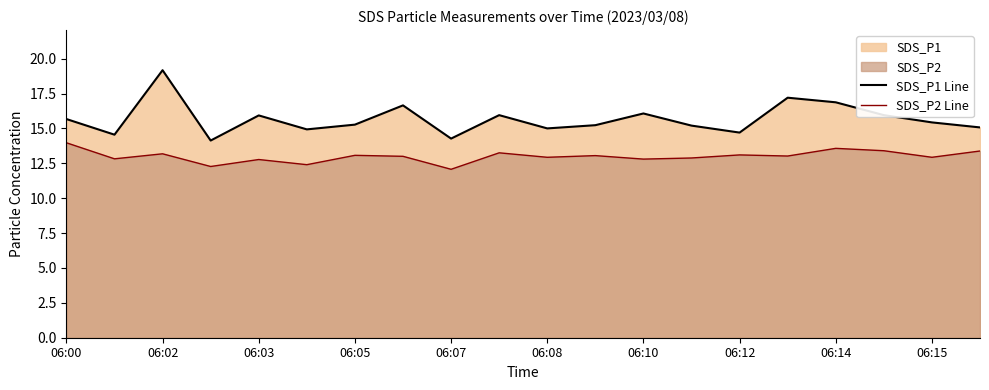

What is the difference between the maximum and minimum values in the SDS_P2 Line series?

1.9